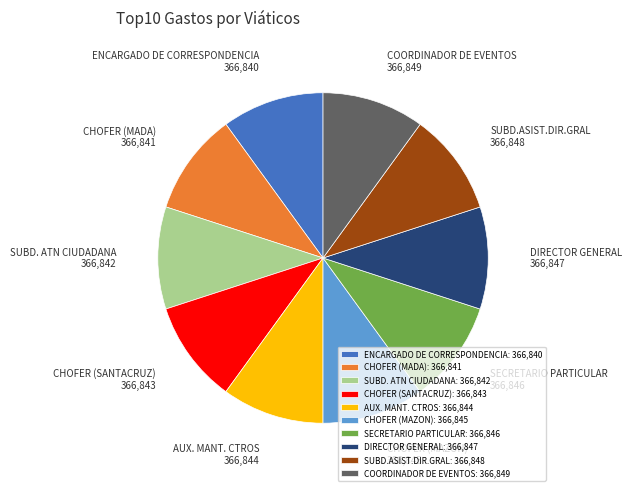

Count the number of slices in the pie.

10